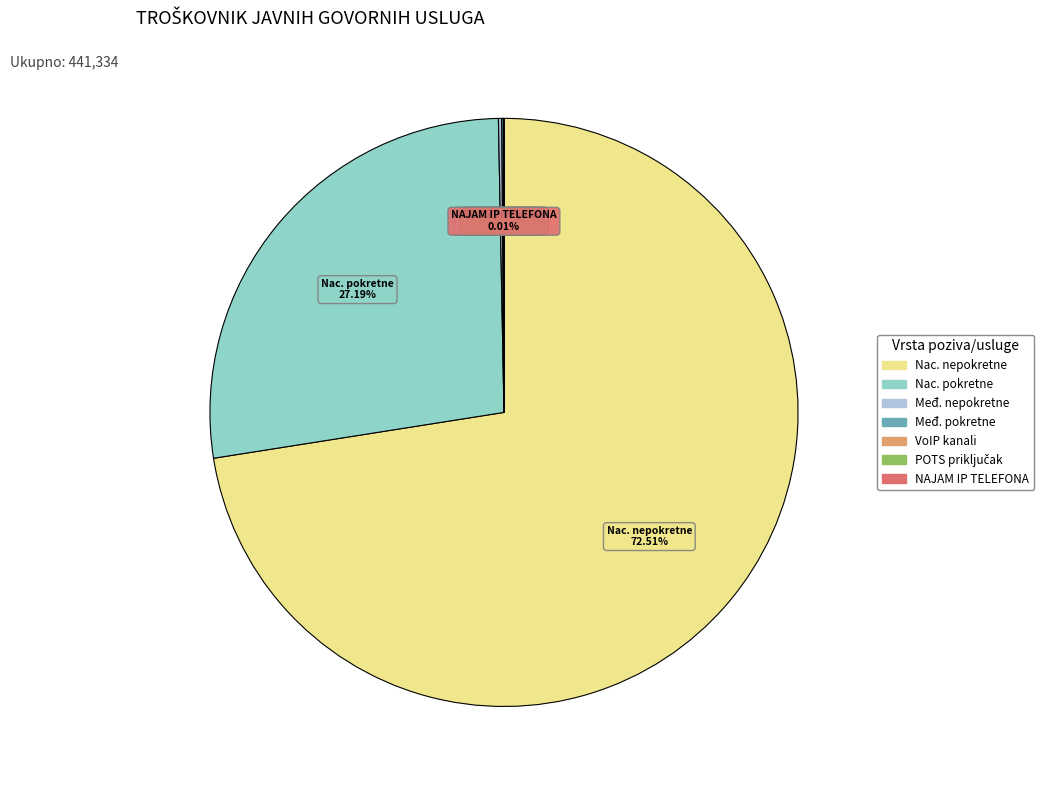

Is there any slice that represents more than half of the pie?

Yes